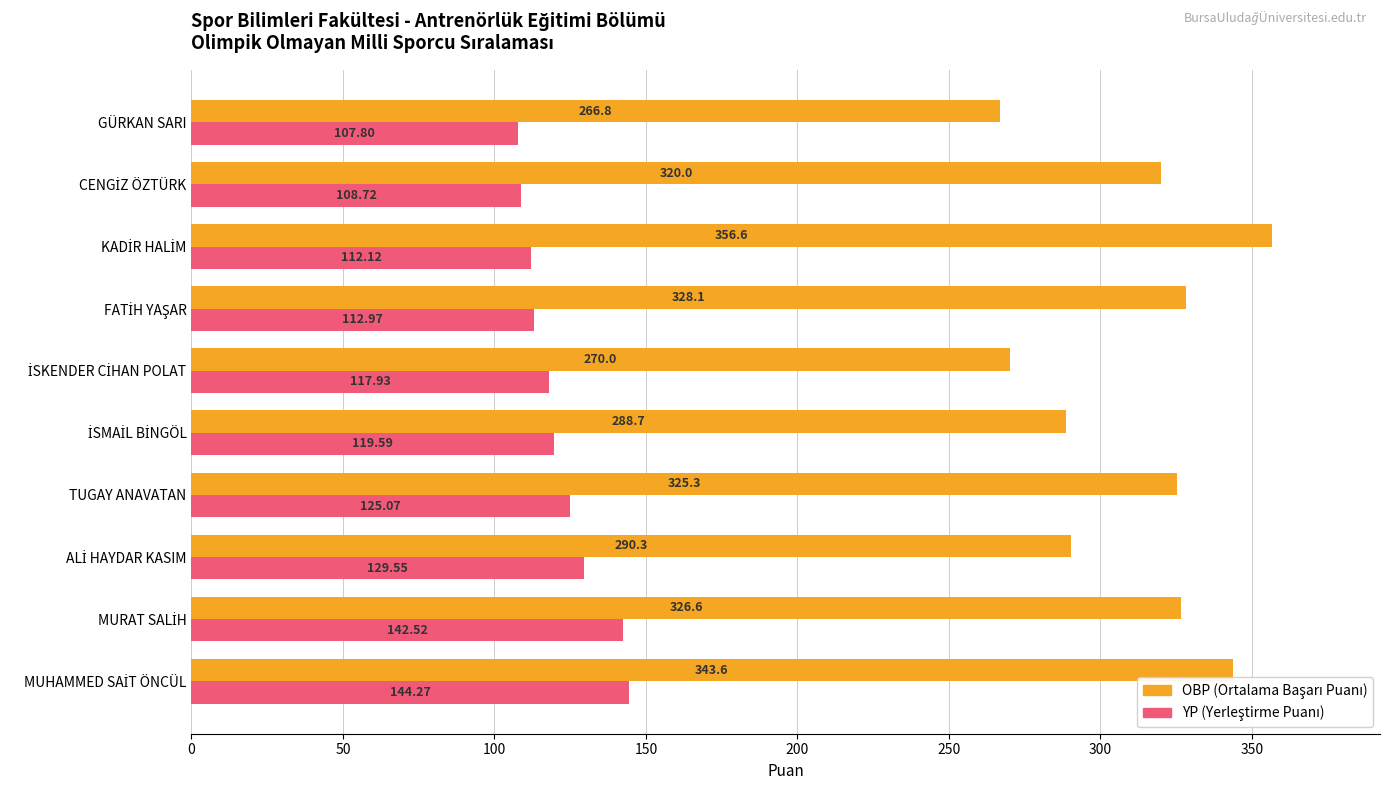

At which category does the chart reach its minimum across all series?

GÜRKAN SARI